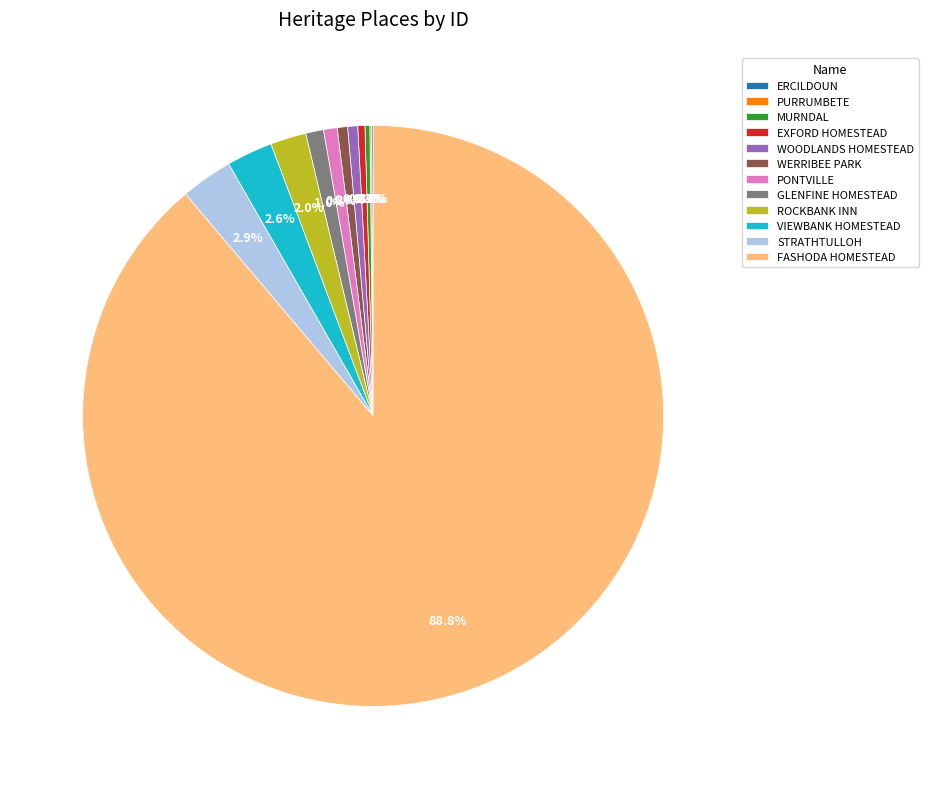

Do WERRIBEE PARK and STRATHTULLOH together represent more than half of the pie?

No